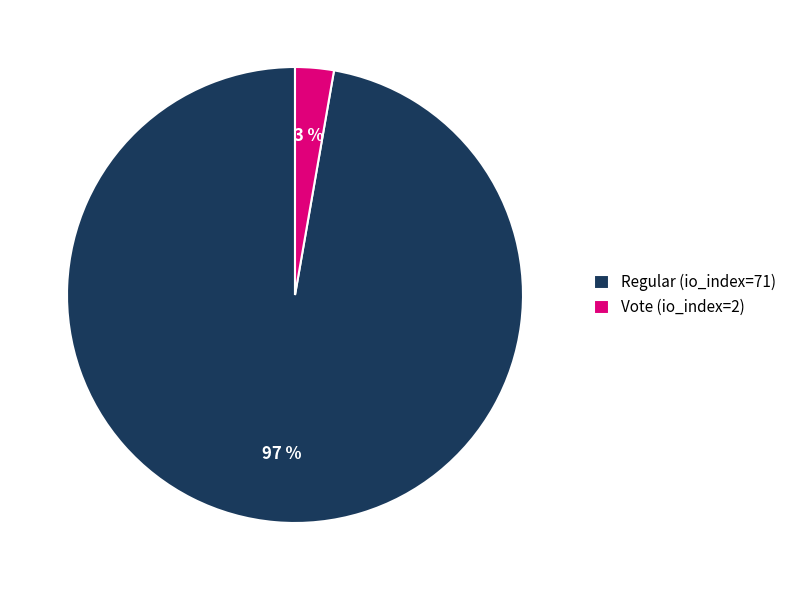

Which slice represents more than half of the pie?

Regular (io_index=71)